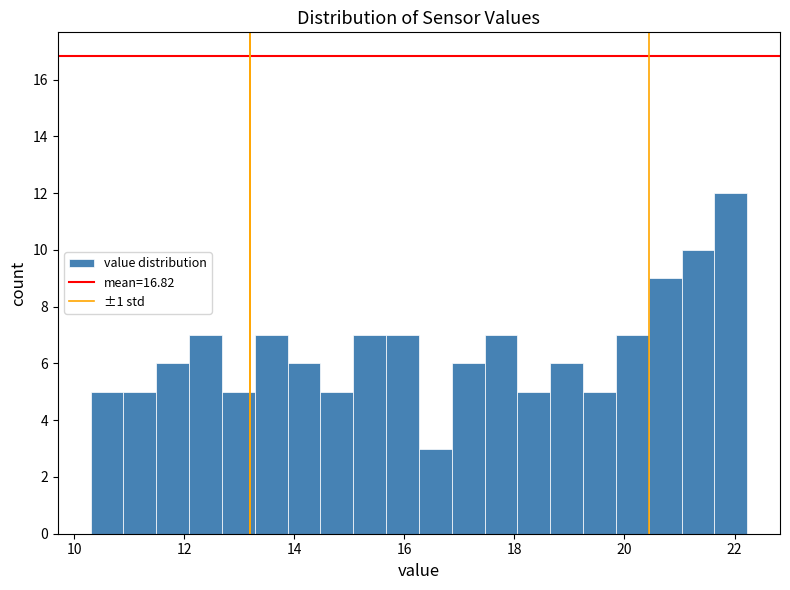

Read against the x-axis, roughly where is the centre of the tallest bar?

22.0